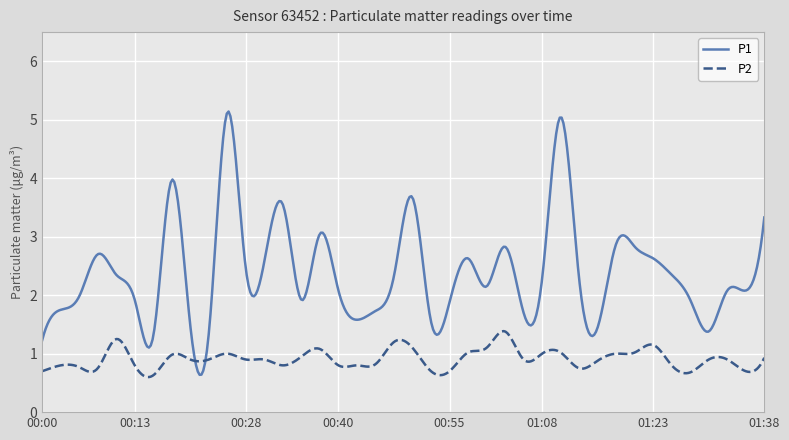

Which series has the largest range (max minus min)?

P1